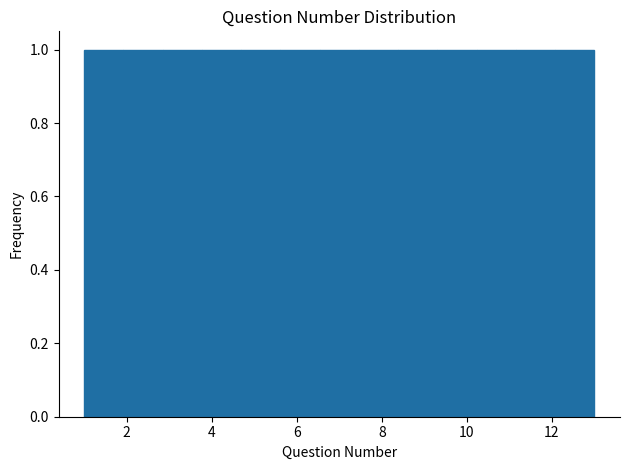

Reading left to right, list every bar in this chart as the range it spans on the x-axis followed by its height. Neither the bar edges nor the heights are printed on the chart, so give them approximately, as read against the axes.

1.0 to 2.0: 1
2.0 to 2.8: 1
2.8 to 3.8: 1
3.8 to 4.6: 1
4.6 to 5.6: 1
5.6 to 6.6: 1
6.6 to 7.4: 1
7.4 to 8.4: 1
8.4 to 9.4: 1
9.4 to 10.2: 1
10.2 to 11.2: 1
11.2 to 12.0: 1
12.0 to 13.0: 1